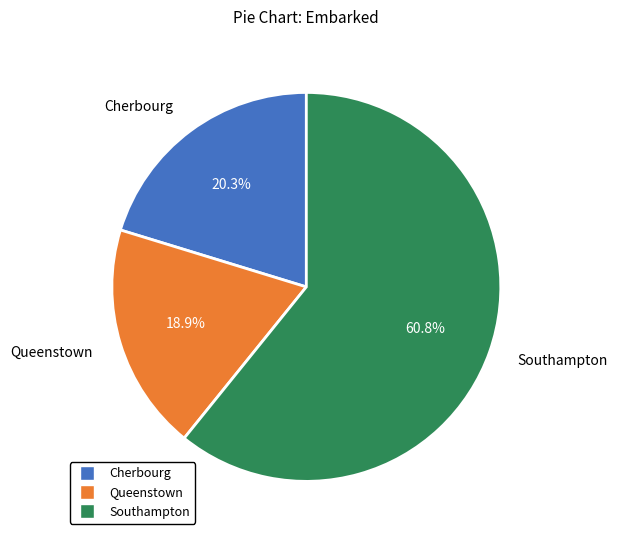

What is the smallest slice in the pie chart?

Queenstown